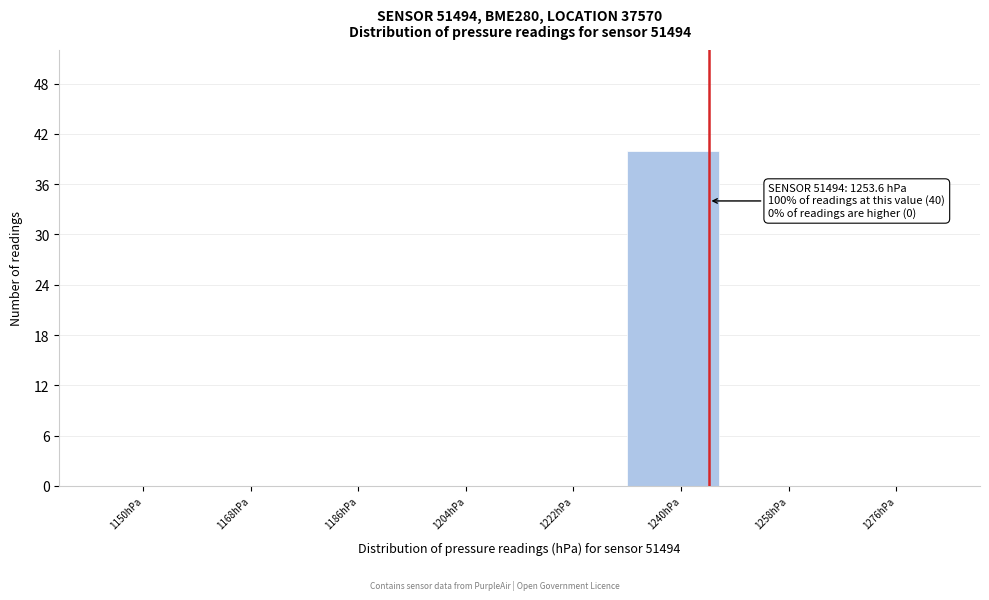

Reading right to left, what are all the values shown in this chart?

1276hPa=0	1258hPa=0	1240hPa=40	1222hPa=0	1204hPa=0	1186hPa=0	1168hPa=0	1150hPa=0